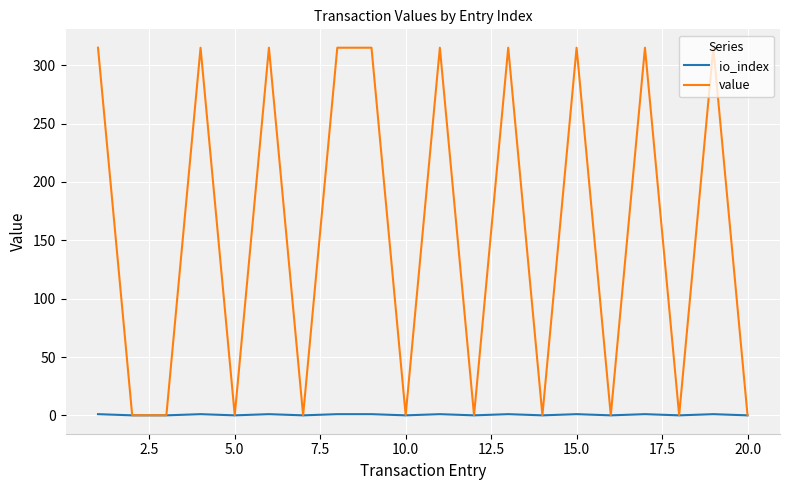

What is the greatest value displayed?

315.1